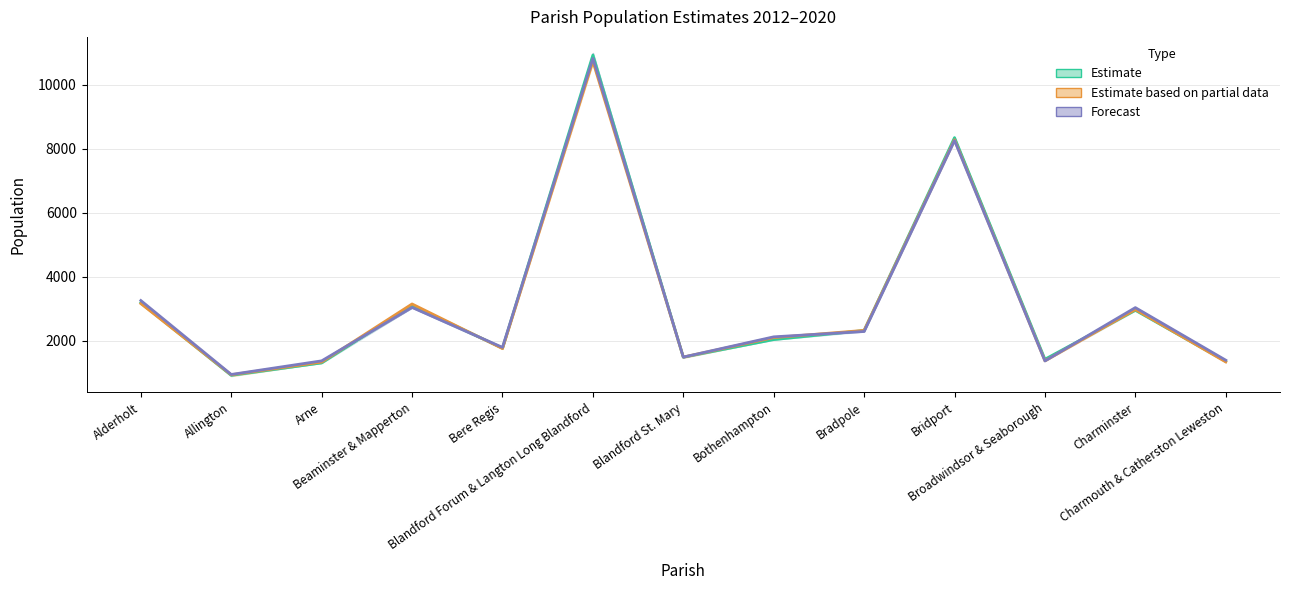

What is the smallest value displayed?

925